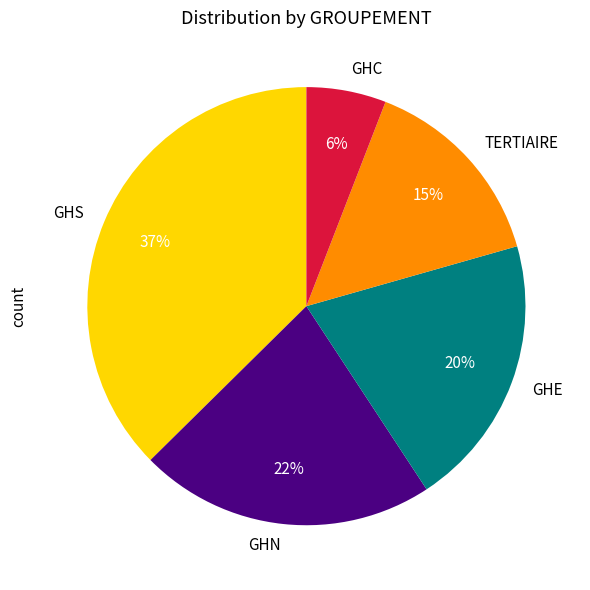

True or false: GHC accounts for 12% of the total.

False